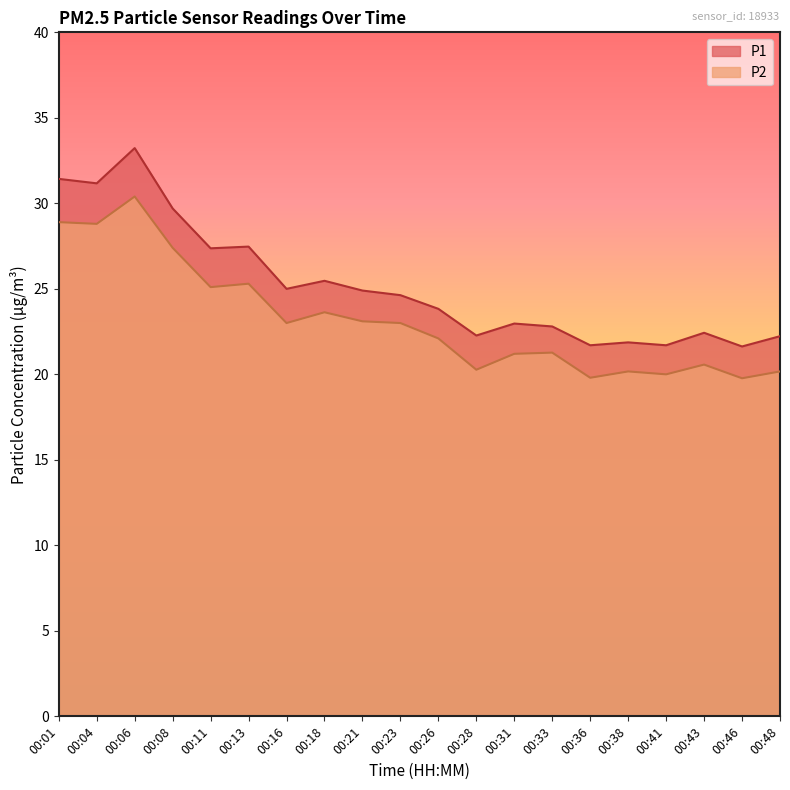

True or false: P1 has a value of 18.0 at 00:01.

False